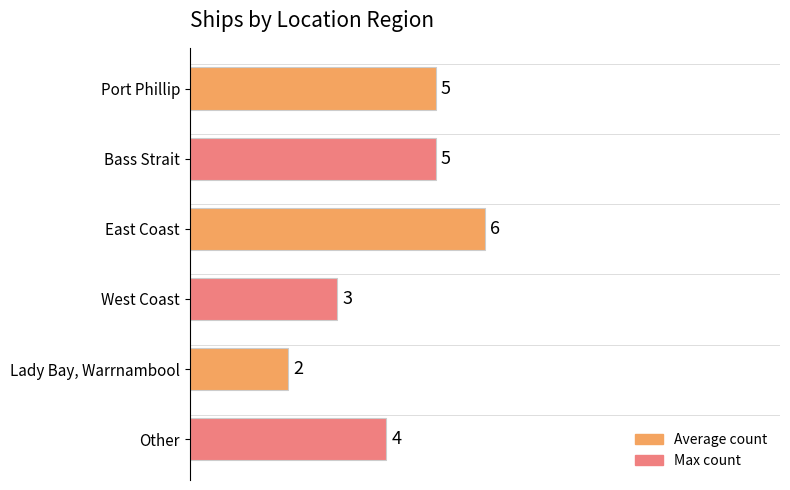

Reading top to bottom, extract all data points from this chart.

5	5	6	3	2	4